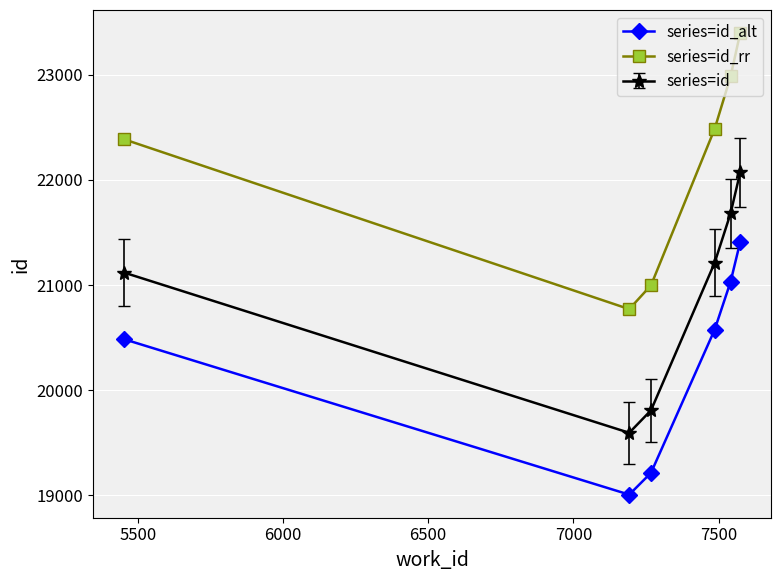

Which series has the widest spread of values?

series=id_rr